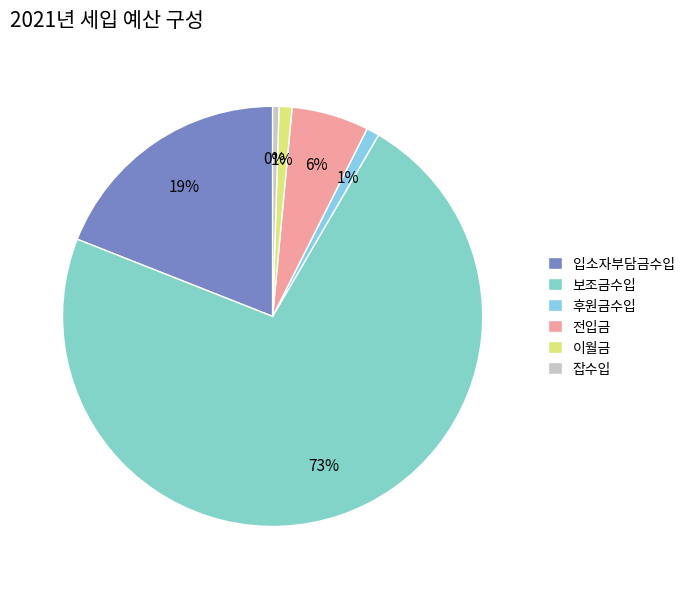

How much of the chart is everything except 전입금?

94.1%